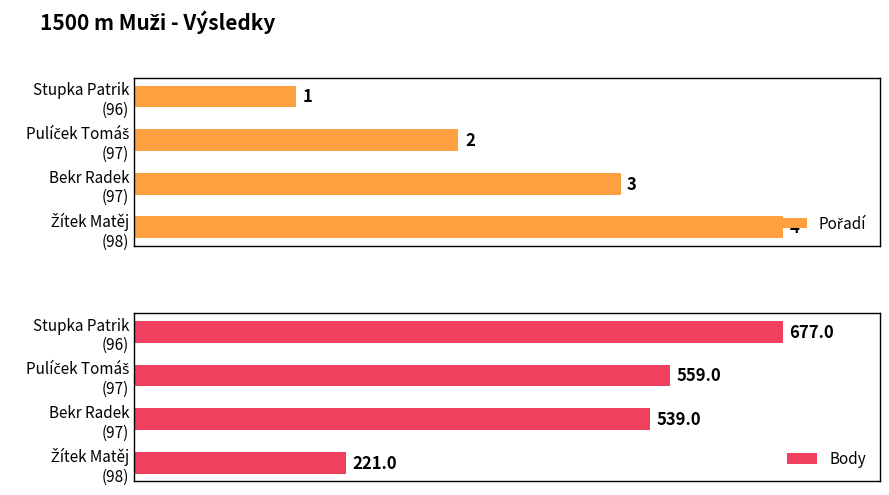

What is the sum of all Pořadí values?

10